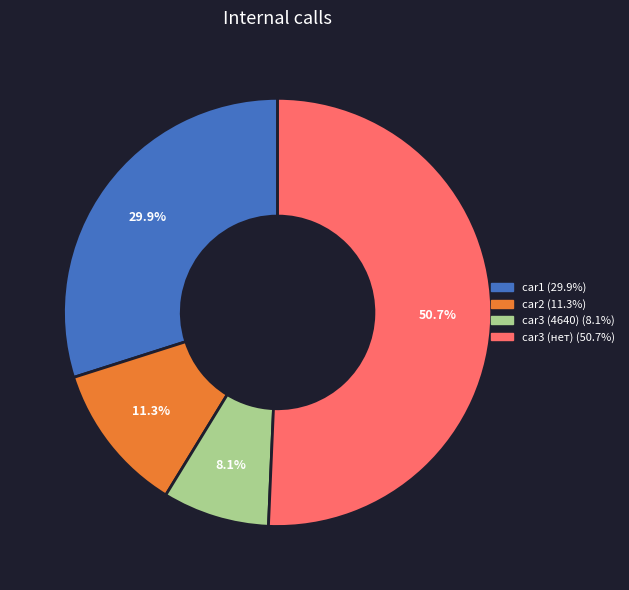

Count the number of slices in the pie.

4